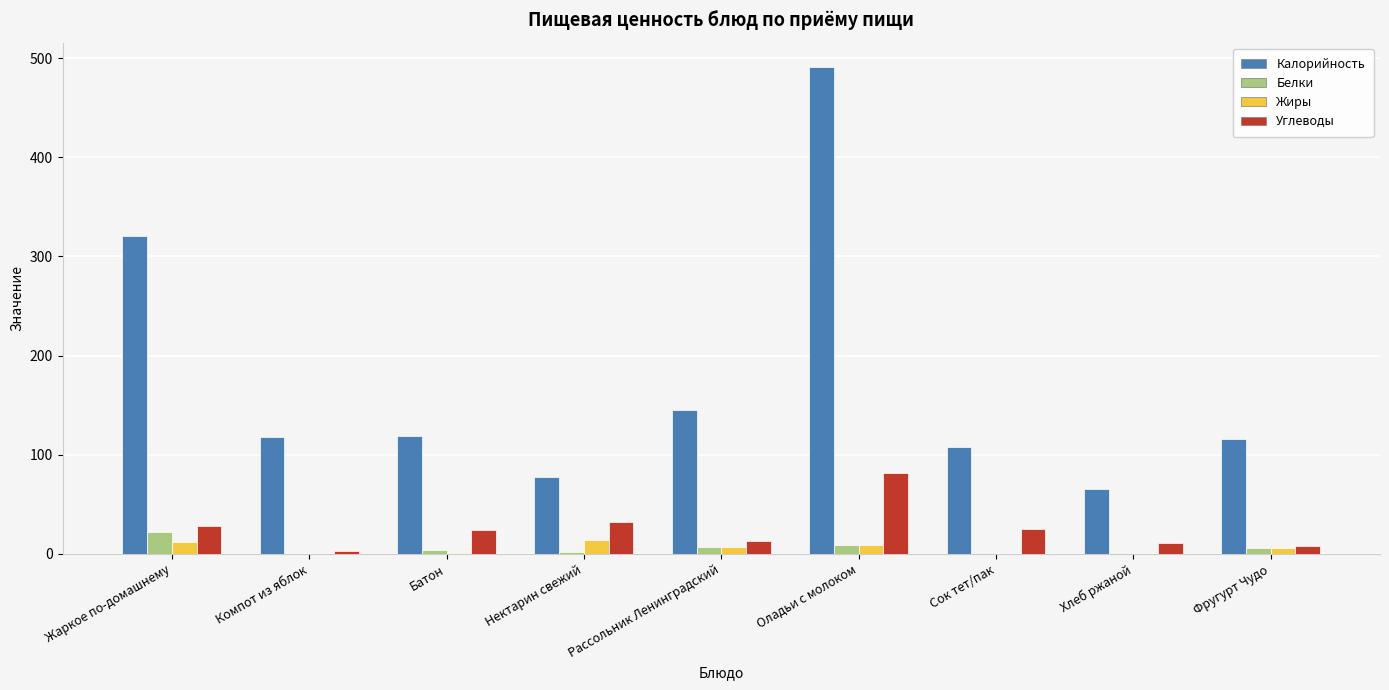

What is the spread (max minus min) of values at Рассольник Ленинградский?

138.1